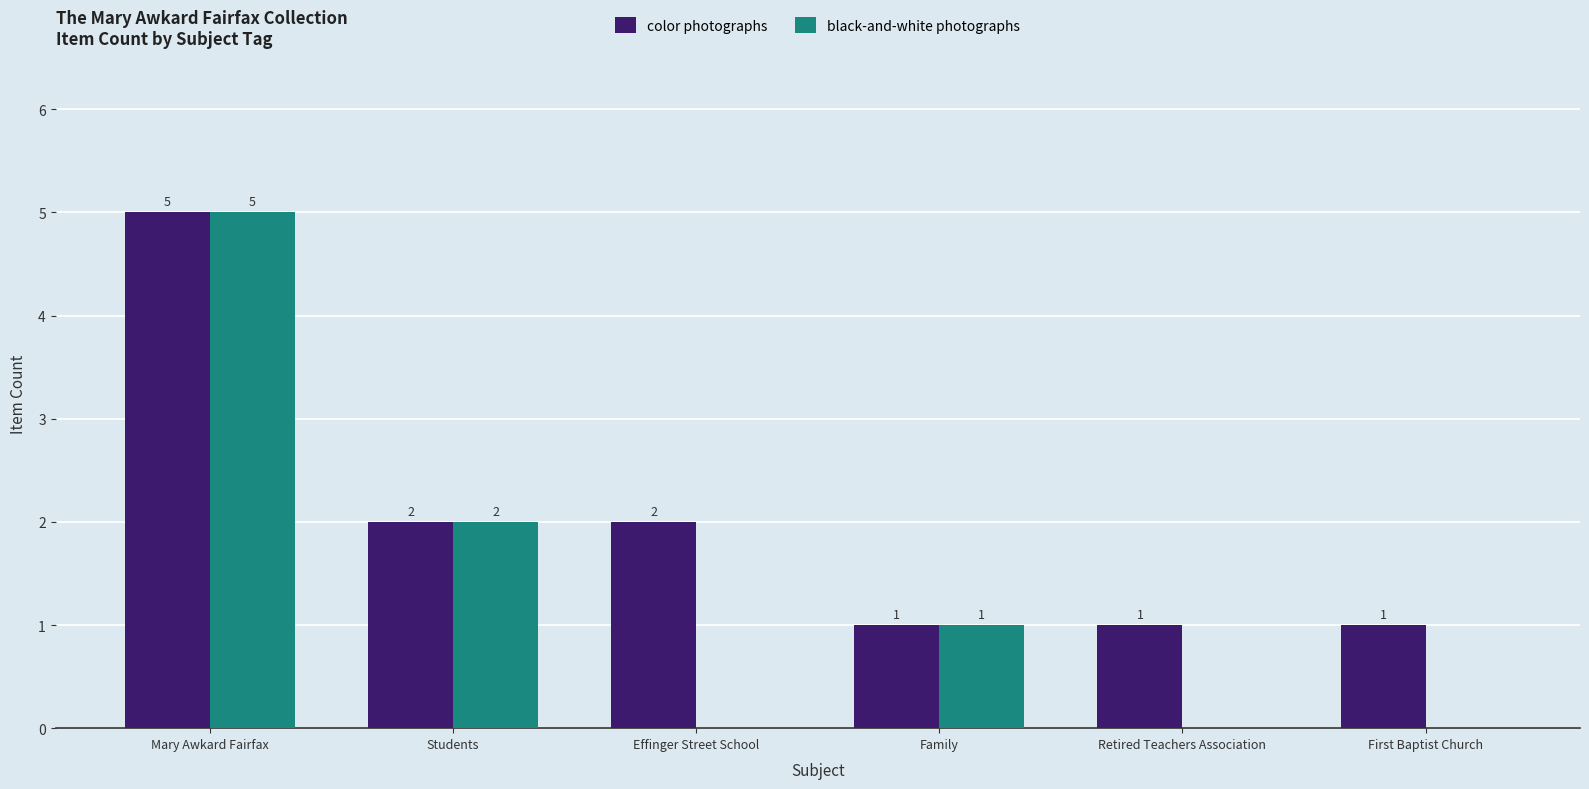

Which category has the highest value in the black-and-white photographs series?

Mary Awkard Fairfax